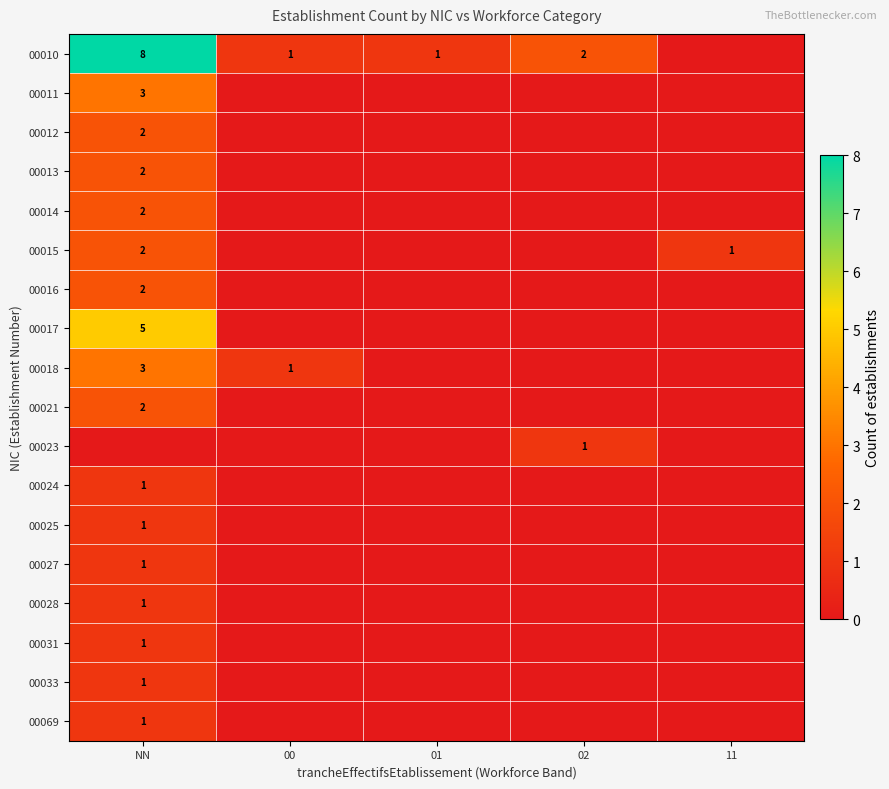

The value of 00069 at NN is 1. True or false?

True